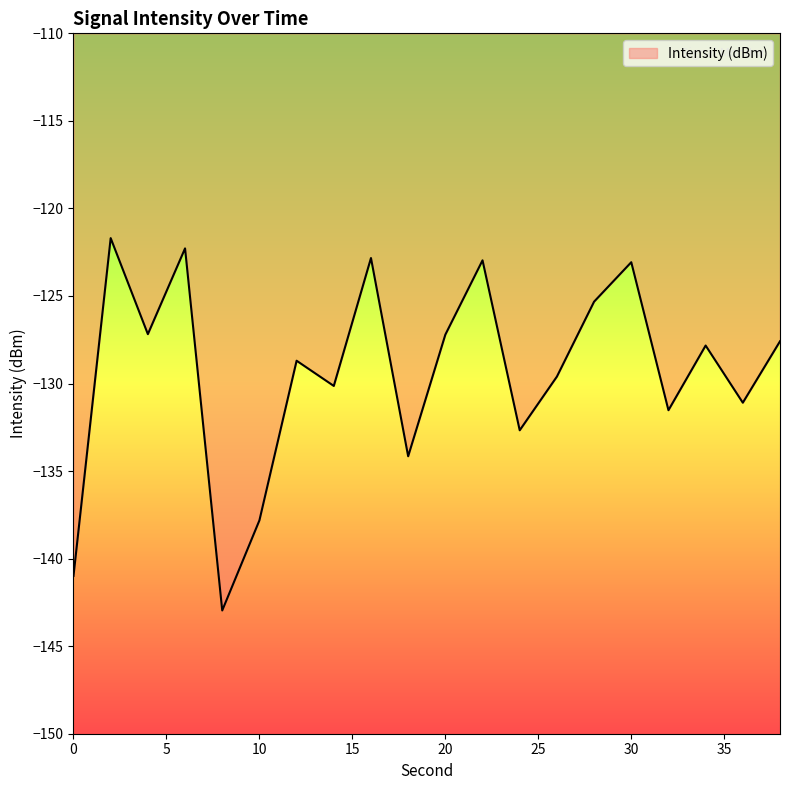

How many lines are shown in the chart?

1